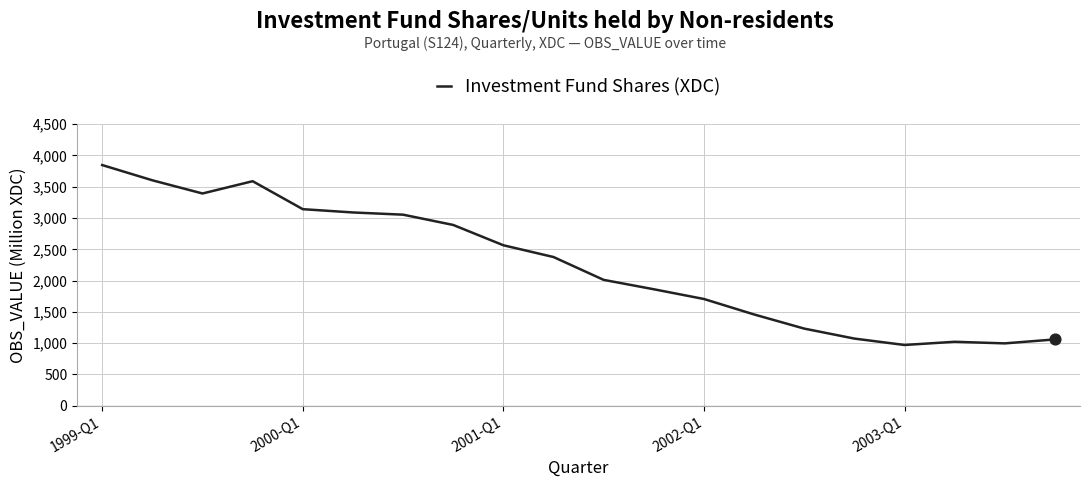

What is the minimum value shown in the chart?

970.9